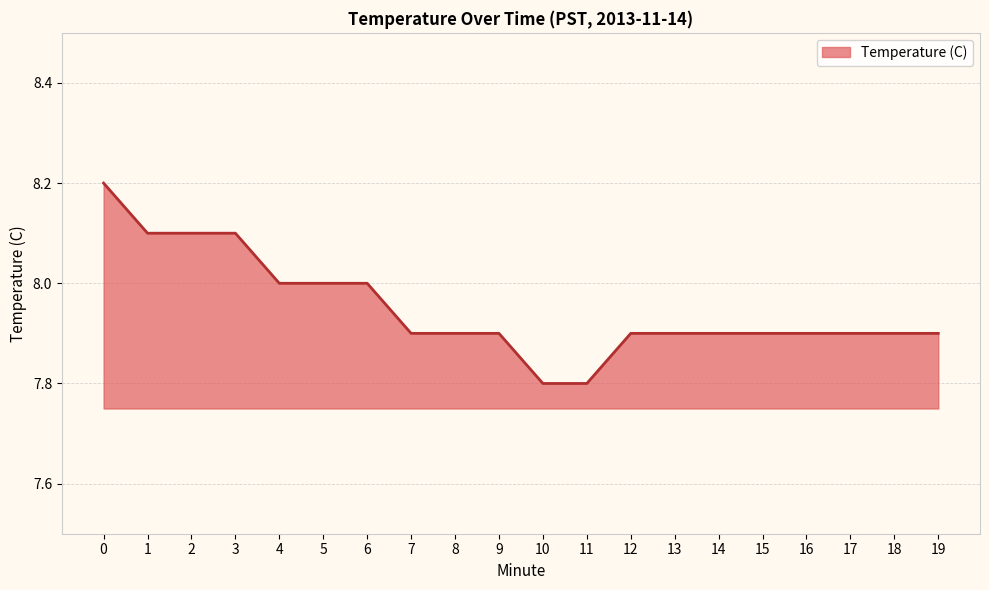

What is the ratio of the value at 8 to the value at 6?

1.0